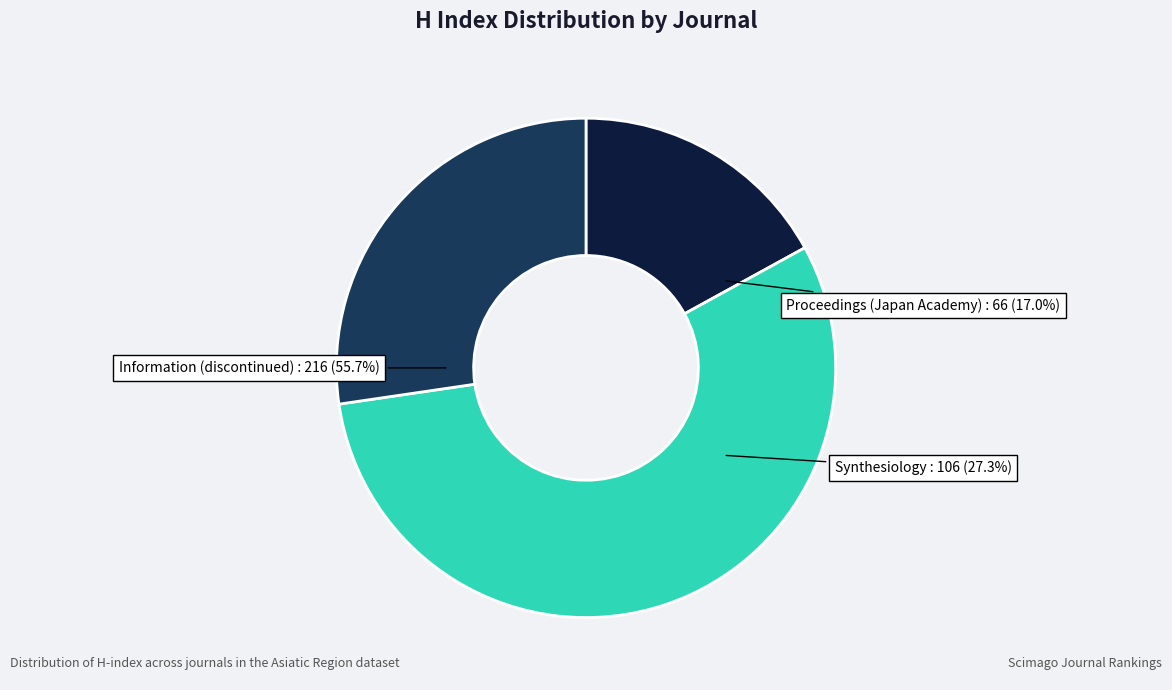

What is the majority slice?

Information (discontinued)